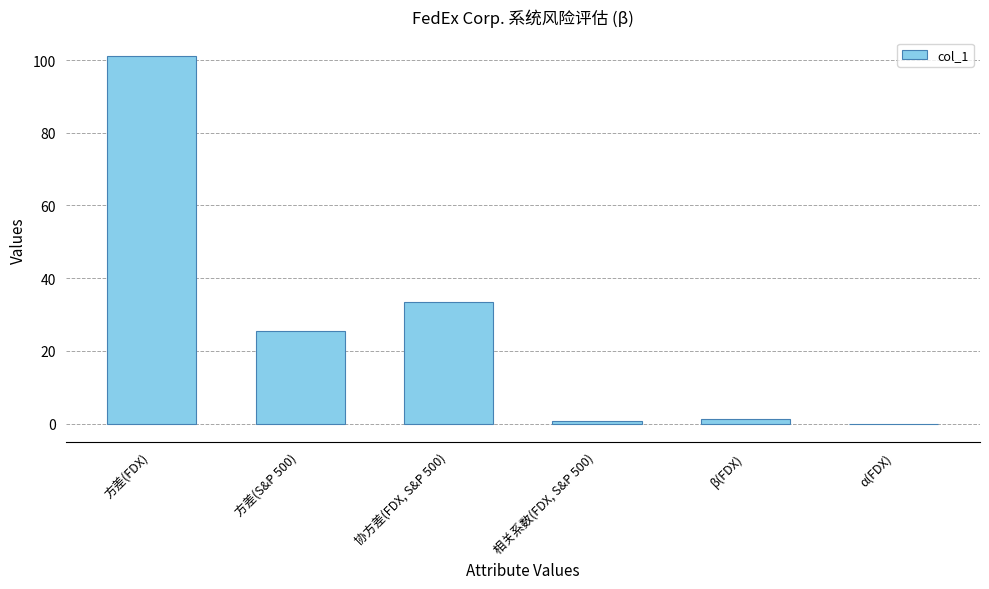

How many positive values are there?

5